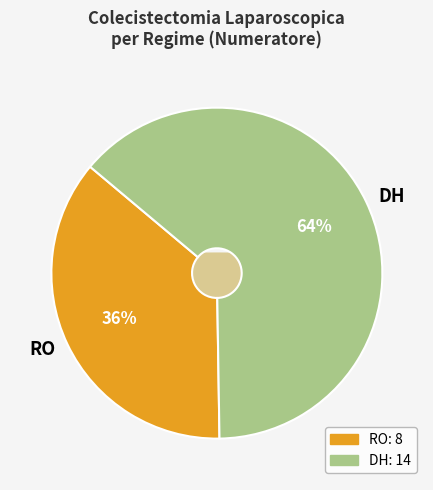

To the nearest percent, what is the difference between the largest and smallest slice percentages?

27%